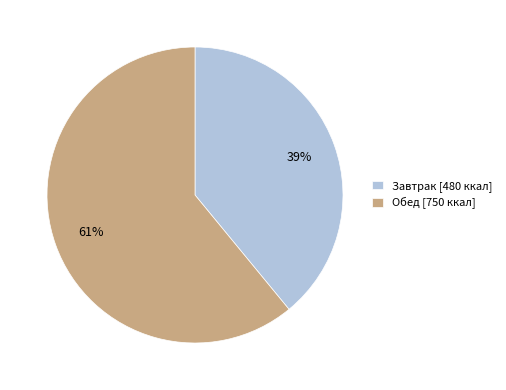

To the nearest percent, what percentage of the pie is Завтрак?

39%